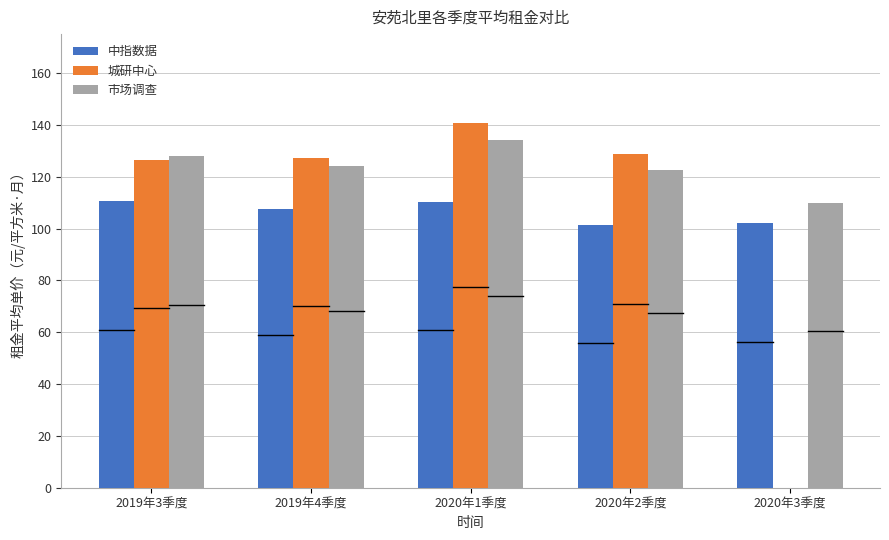

Count the number of categories in the chart.

5